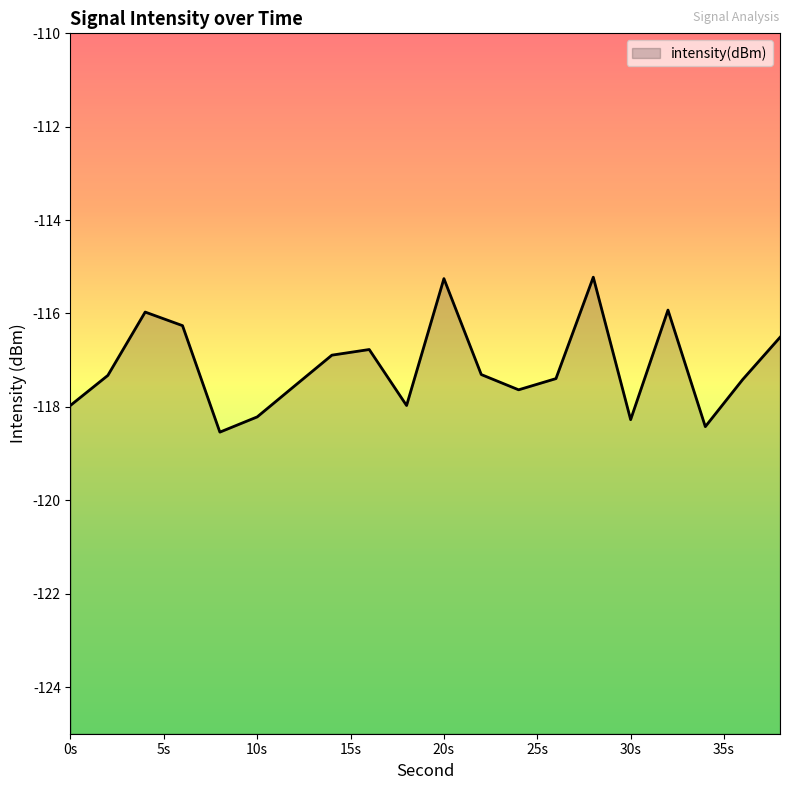

What is the value of the 19th point from the left?

-117.4